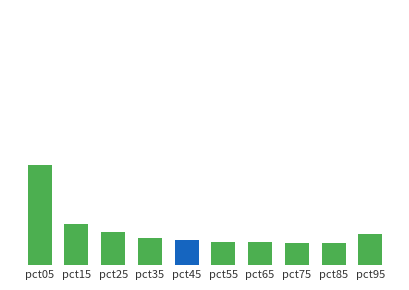

What is the value of the 9th bar from the left?

0.2